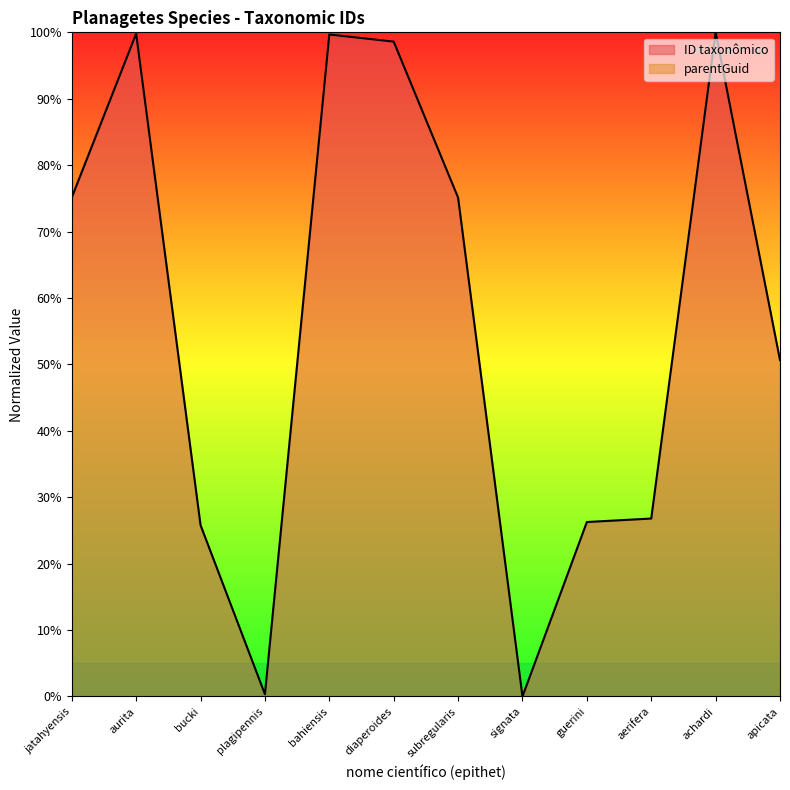

What is the sum of all values?

678.2